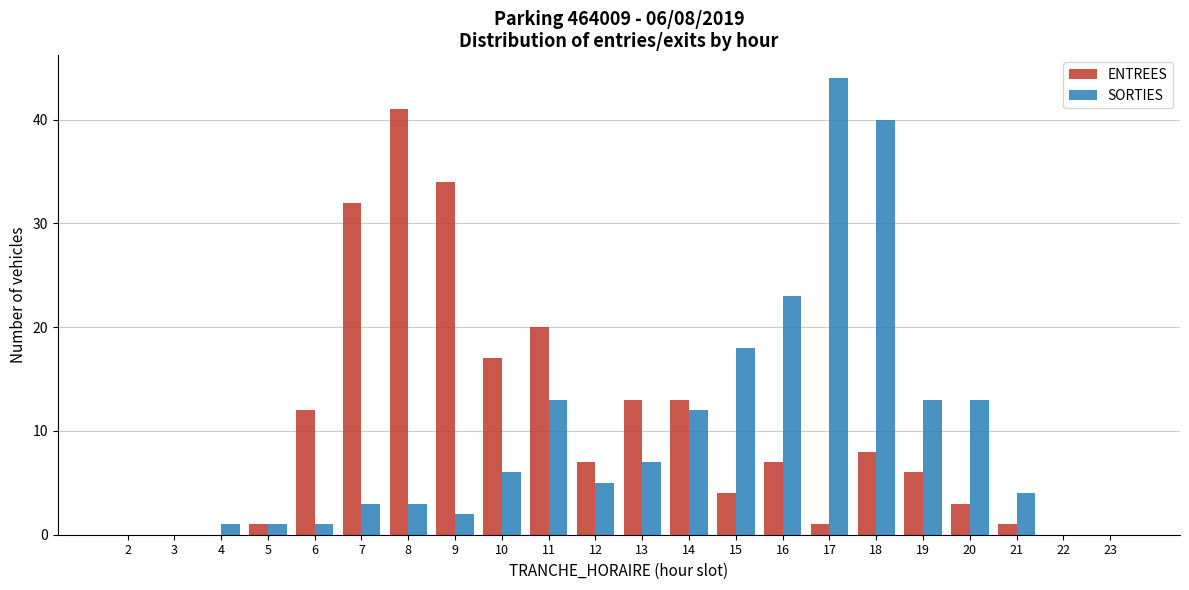

Where is SORTIES nearest to the value 22?

16